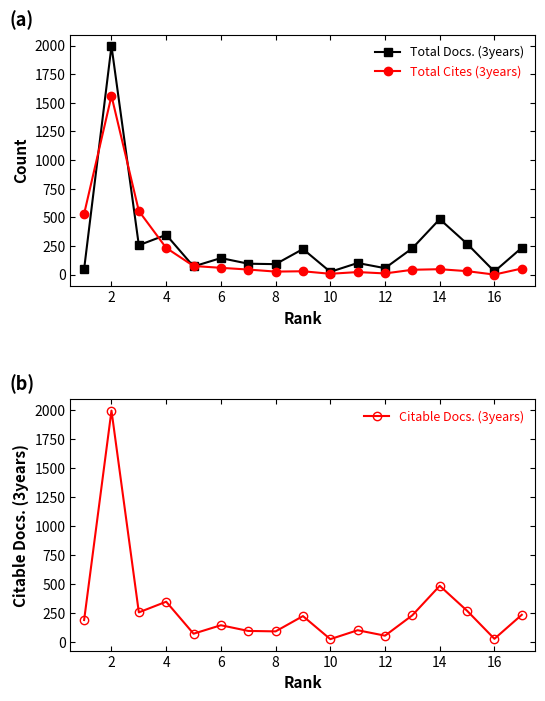

Where is the first local maximum for Citable Docs. (3years)?

2